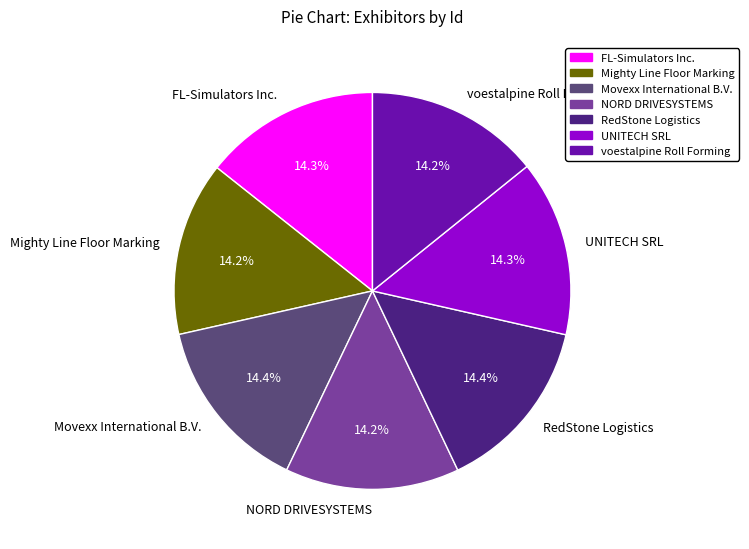

What percentage is the NORD DRIVESYSTEMS slice, to the nearest percent?

14%